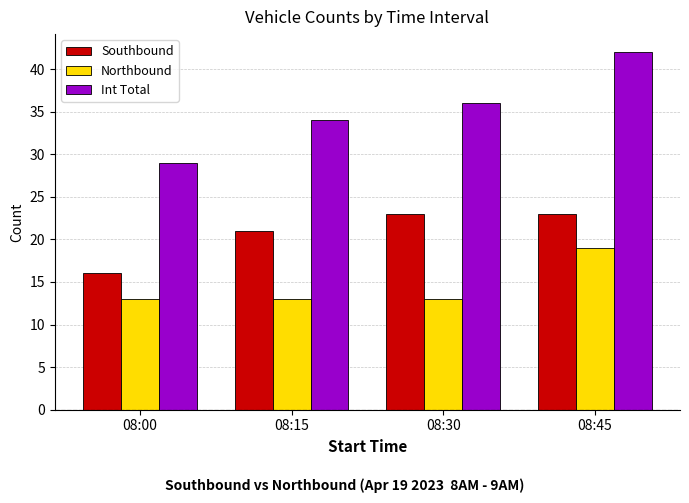

Which category has the highest value across all series?

08:45